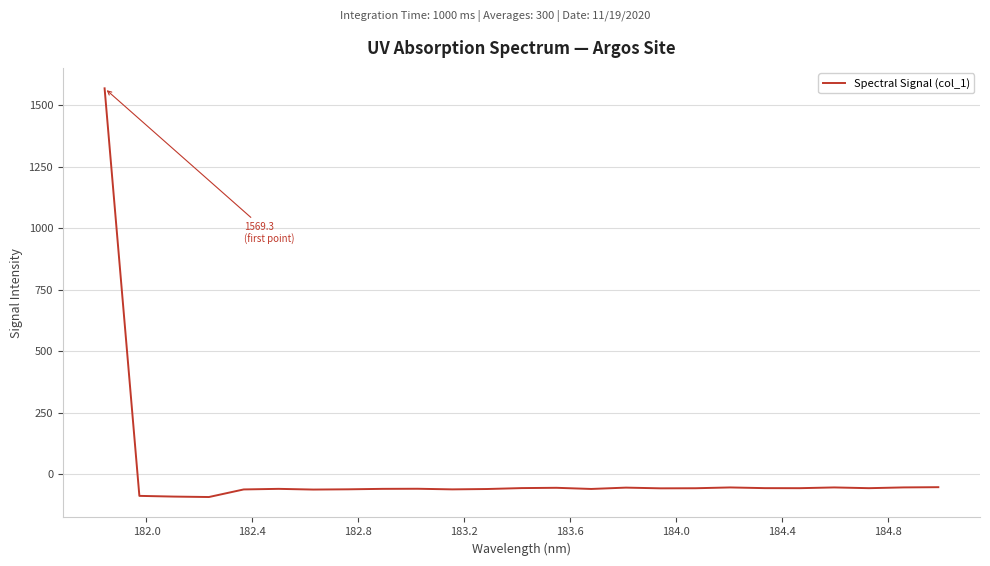

What is the difference between the maximum and minimum values?

1662.0